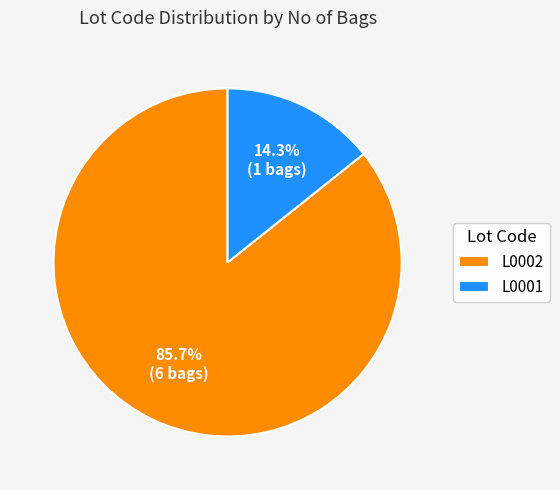

Is L0001 the majority of the pie?

No